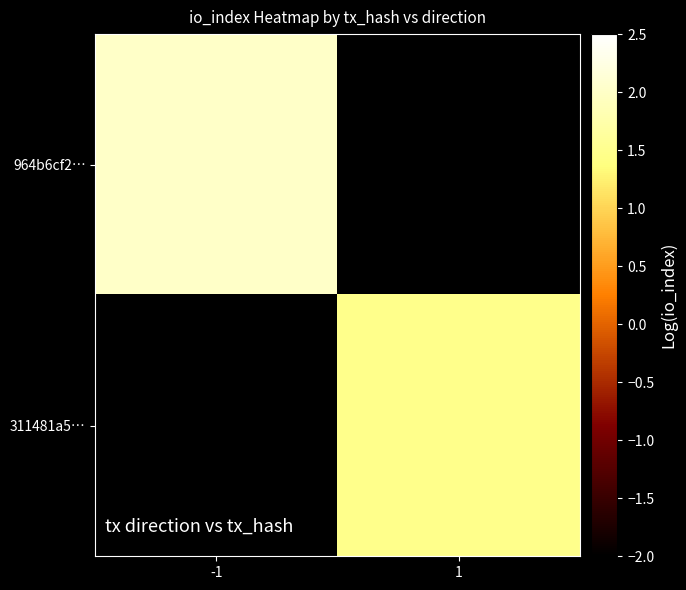

True or false: 964b6cf2… has a value of 2.0 at -1.

True